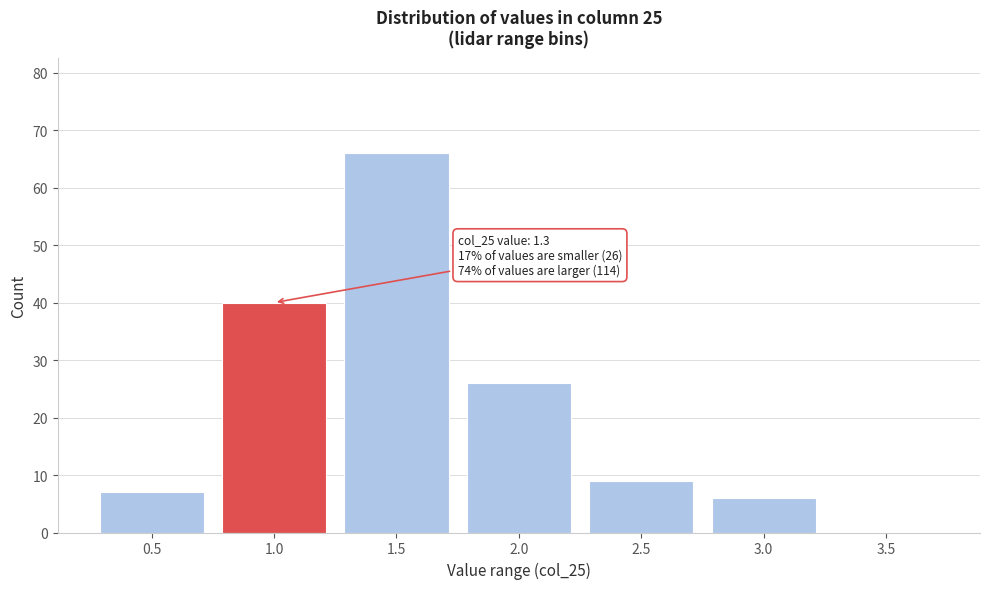

Reading left to right, what are all the values shown in this chart?

0.5=7	1.0=40	1.5=66	2.0=26	2.5=9	3.0=6	3.5=0